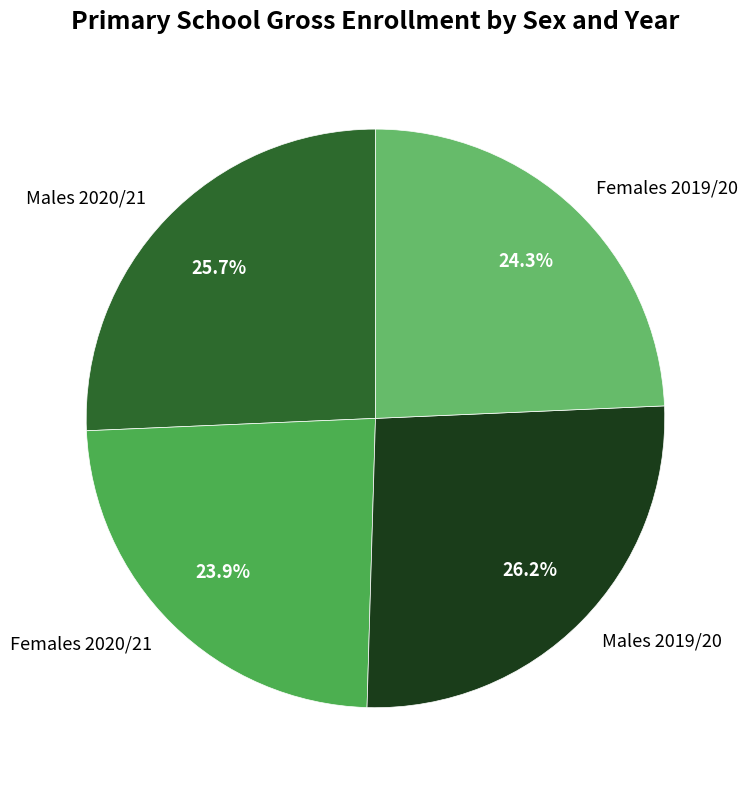

To the nearest percent, what portion does Males 2019/20 represent?

26%